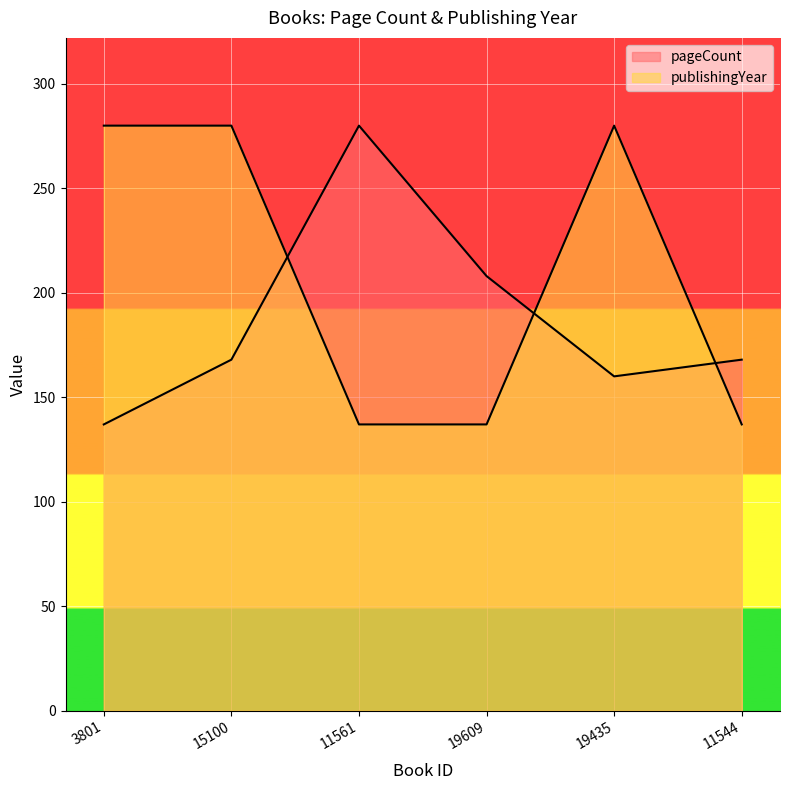

How many interior local peaks does the publishingYear series have?

1